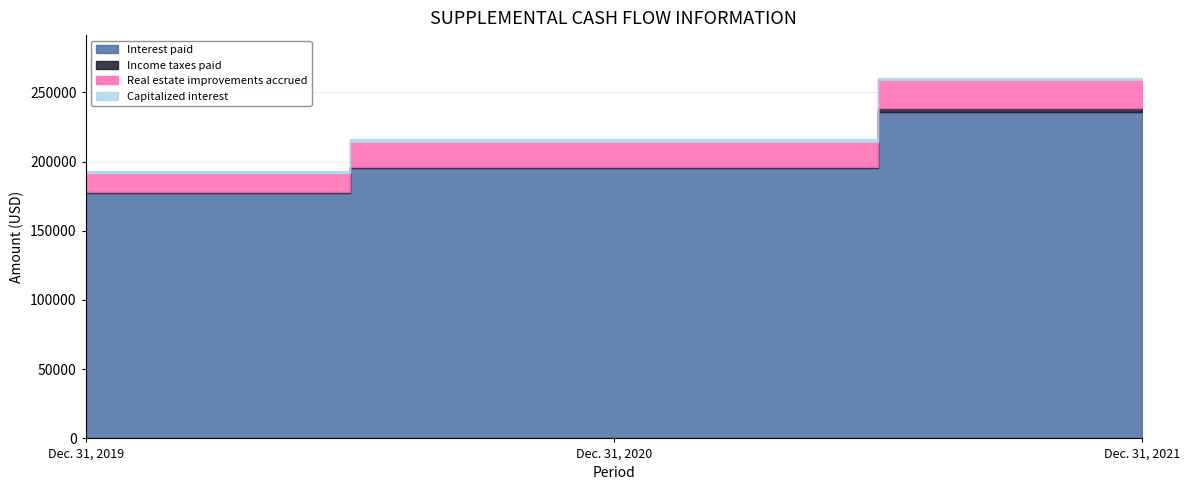

The Capitalized interest series shows 1871 at Dec. 31, 2019. True or false?

False